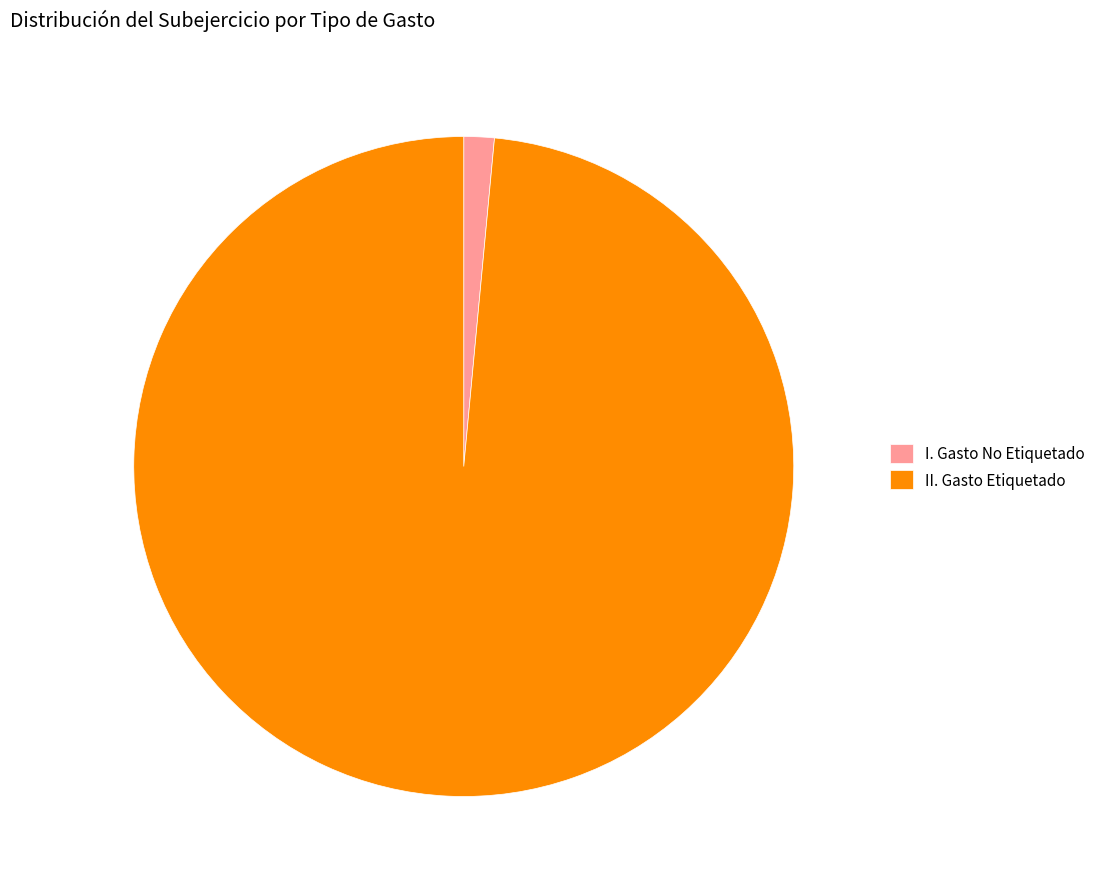

Which slice is the smallest?

I. Gasto No Etiquetado